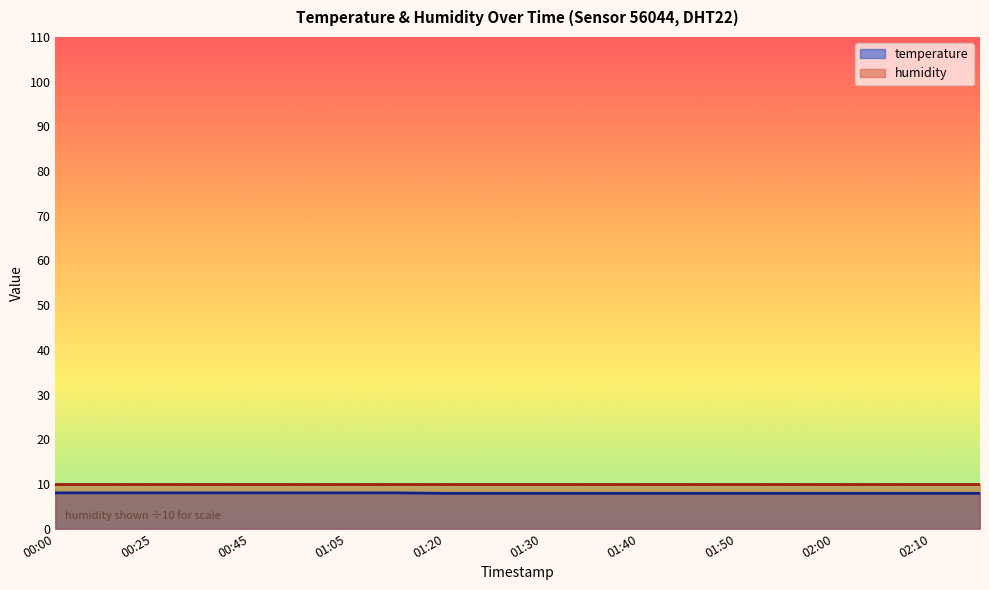

Count the values in the range 7 to 8.

20